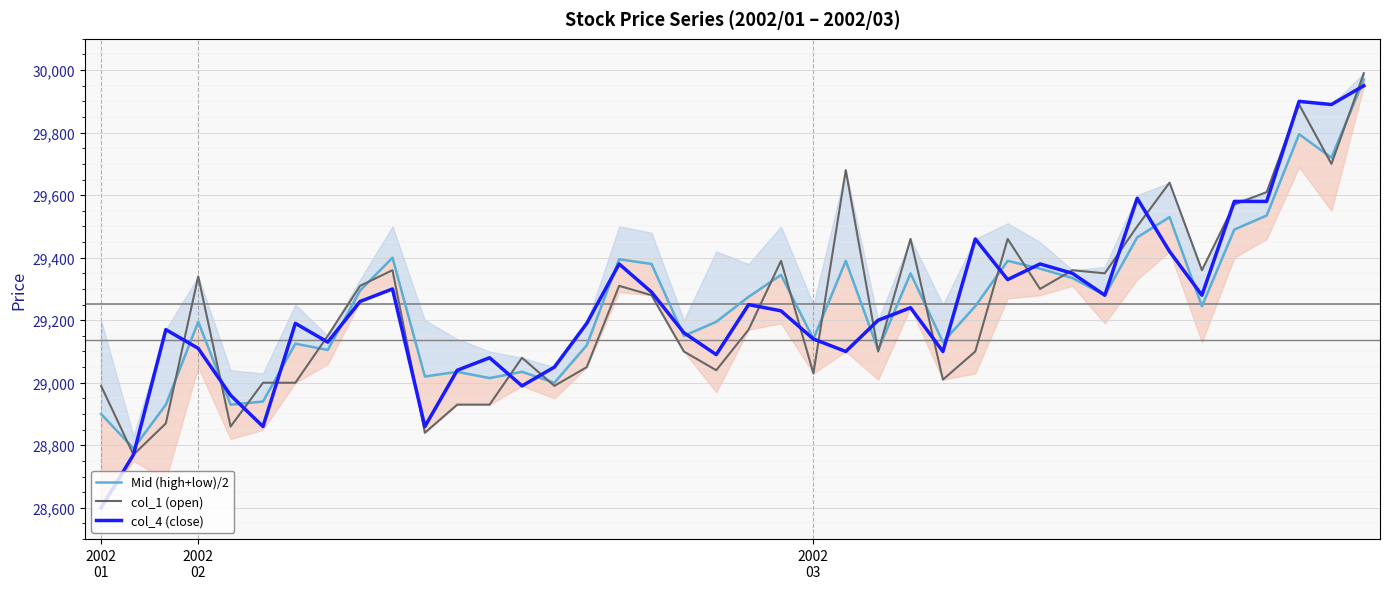

Count the number of data series in this chart.

3